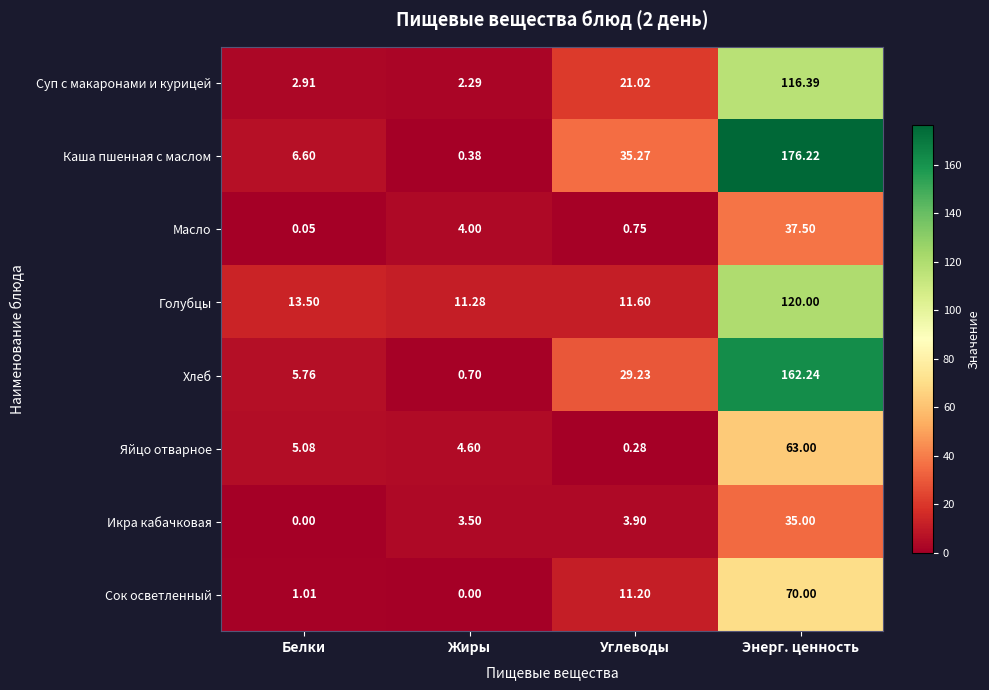

Which series has the widest spread of values?

Каша пшенная с маслом